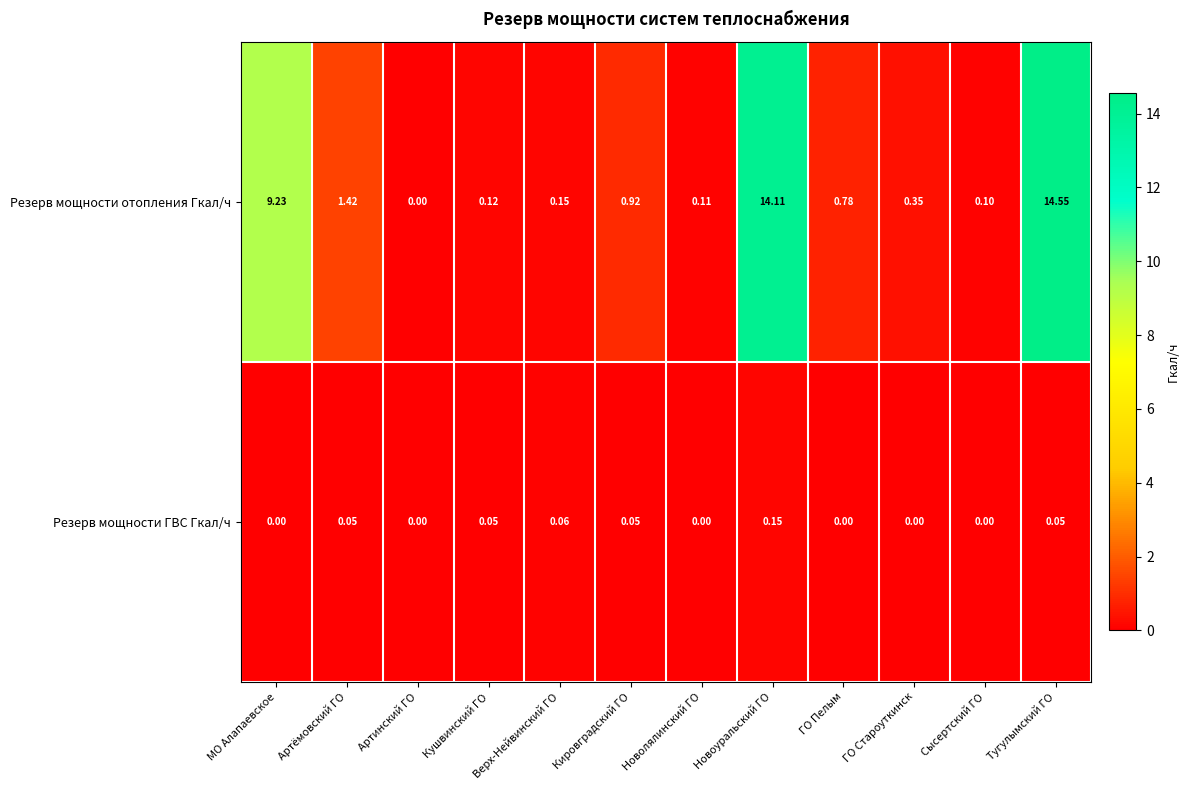

Which series changed the most between Новоуральский ГО and ГО Пелым?

Резерв мощности отопления Гкал/ч